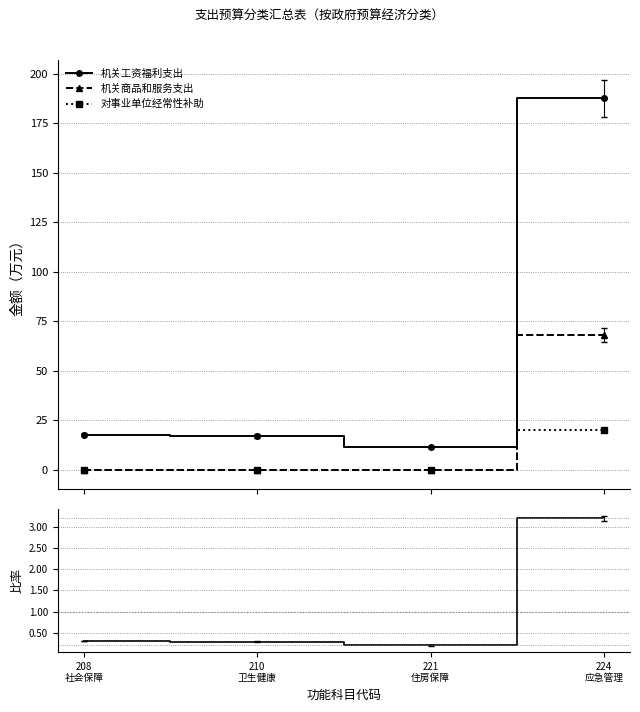

What is the approximate value of 比率 at 208
社会保障?

0.3